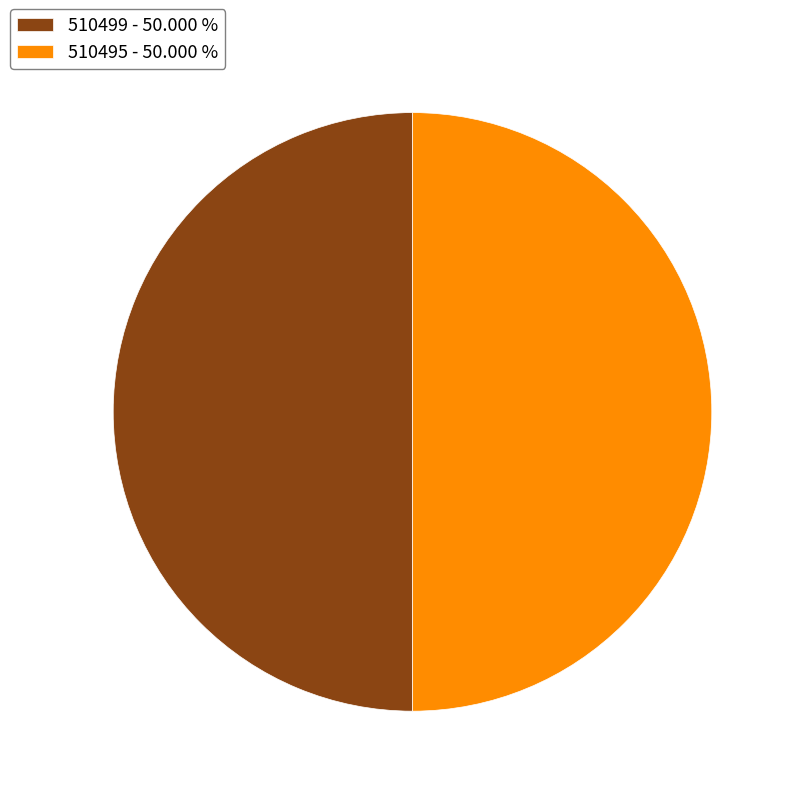

What is the ratio of the value at 510495 - 50.000 % to the value at 510499 - 50.000 %?

1.0